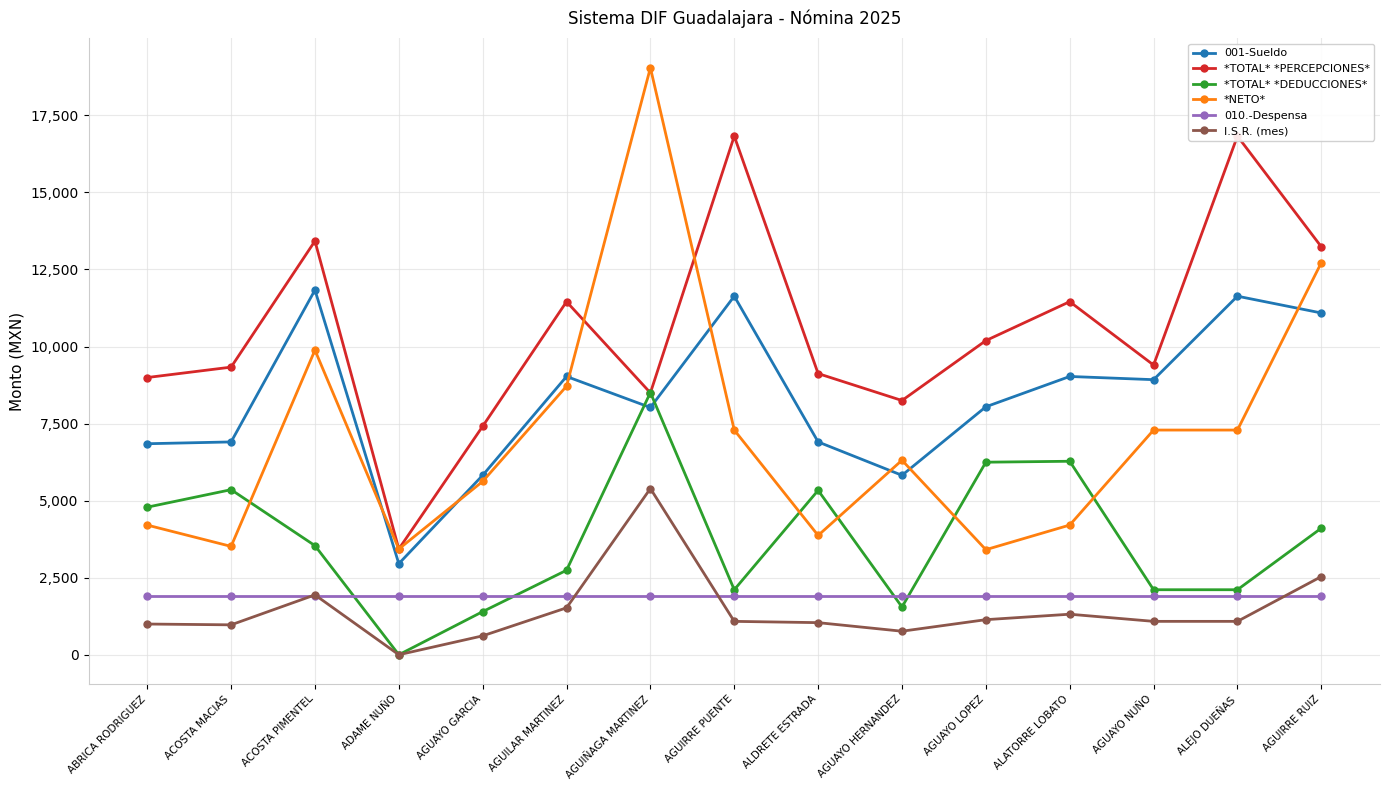

What is the total value across all series at ALATORRE LOBATO?

34182.7